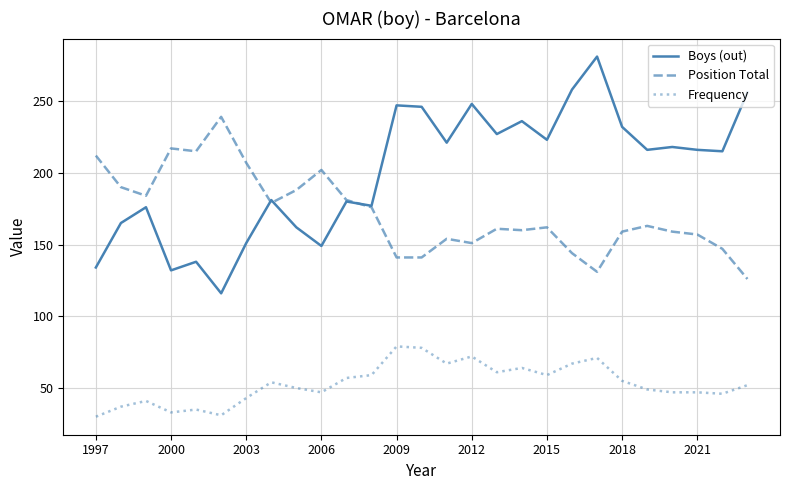

Does the chart display data point markers on the line(s)?

No